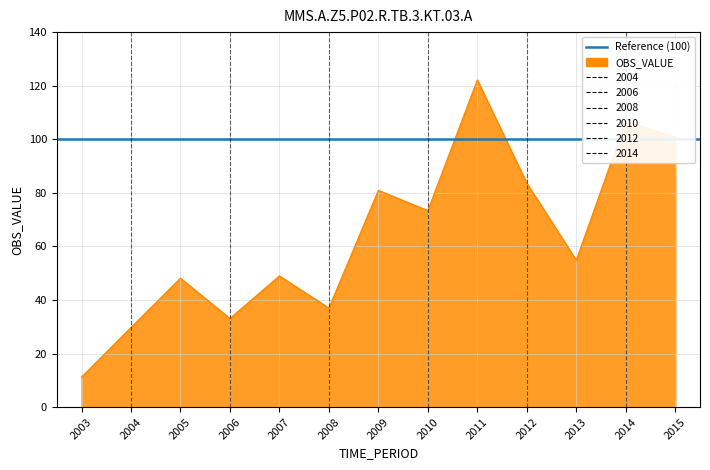

How many categories are shown in the chart?

13